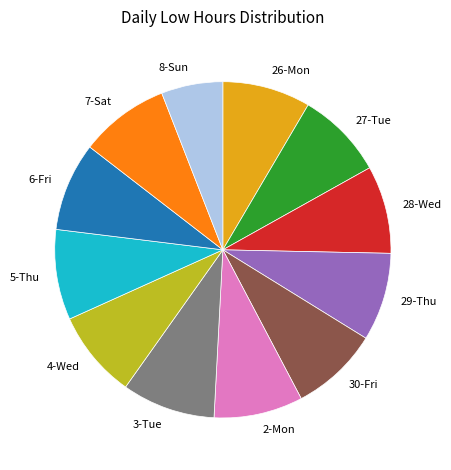

Is there any slice that represents more than half of the pie?

No